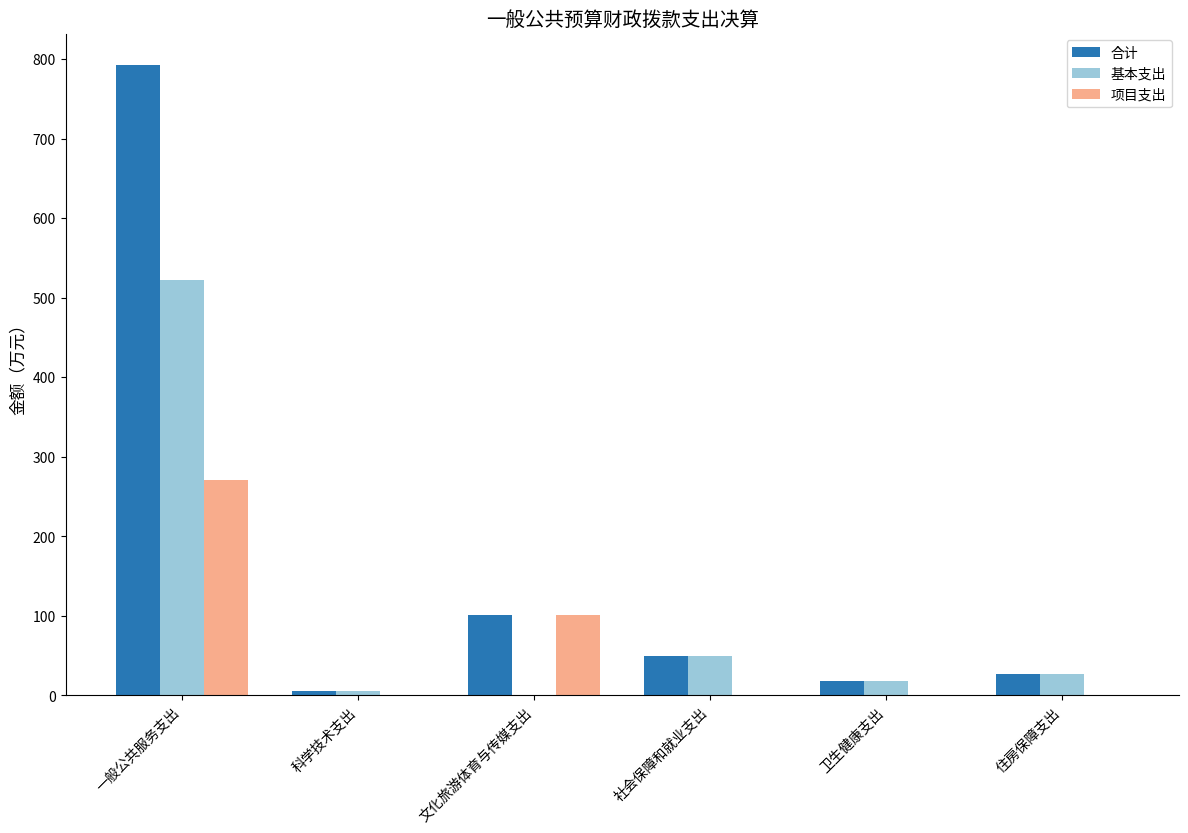

What is the sum of all 合计 values?

994.3